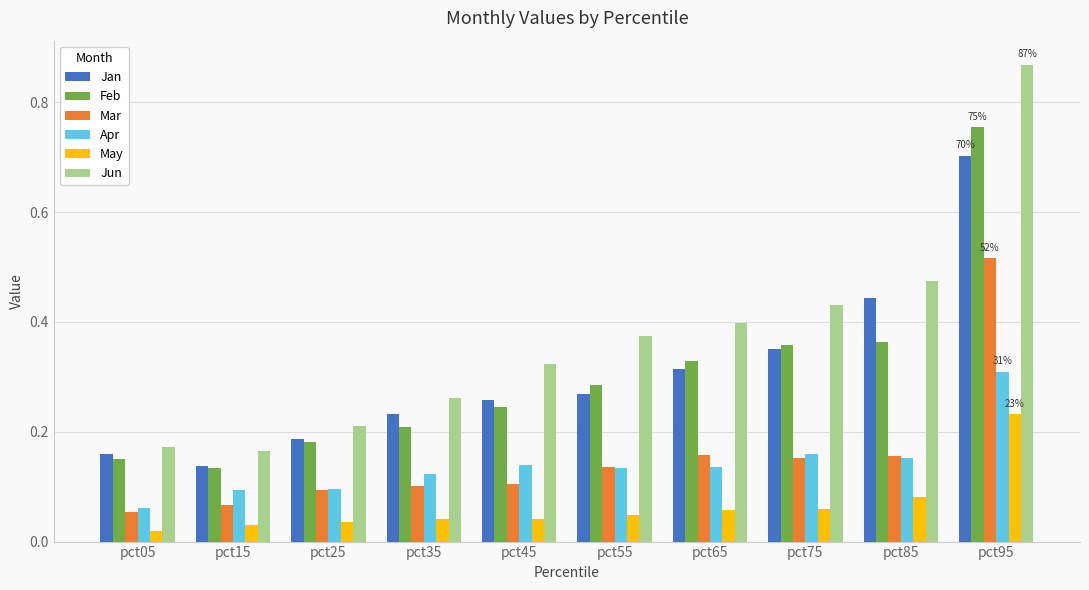

The Feb series shows 0.3 at pct25. True or false?

False